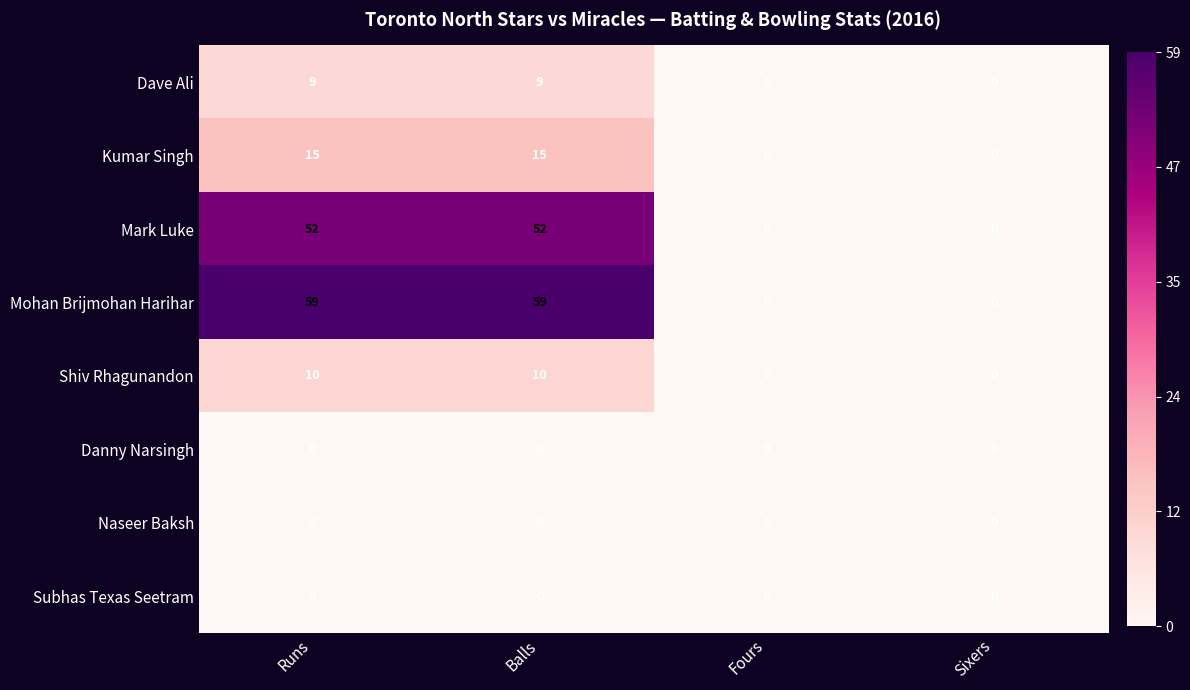

True or false: Dave Ali has a value of -5 at Fours.

False